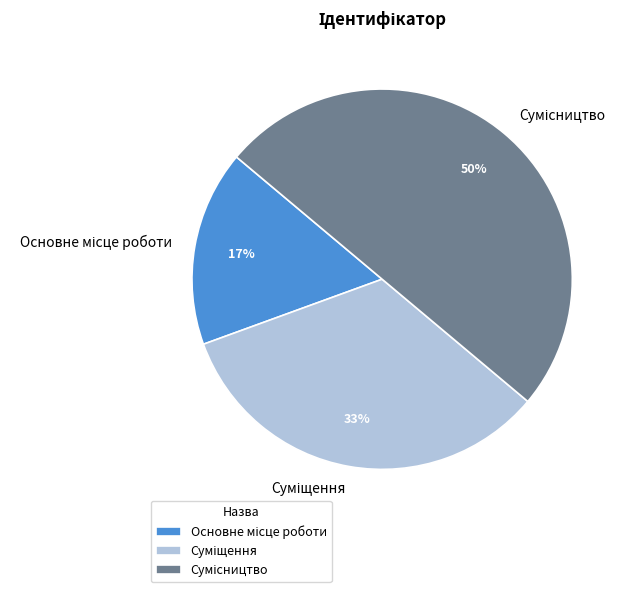

To the nearest percent, what is the difference between the largest and smallest slice percentages?

33%